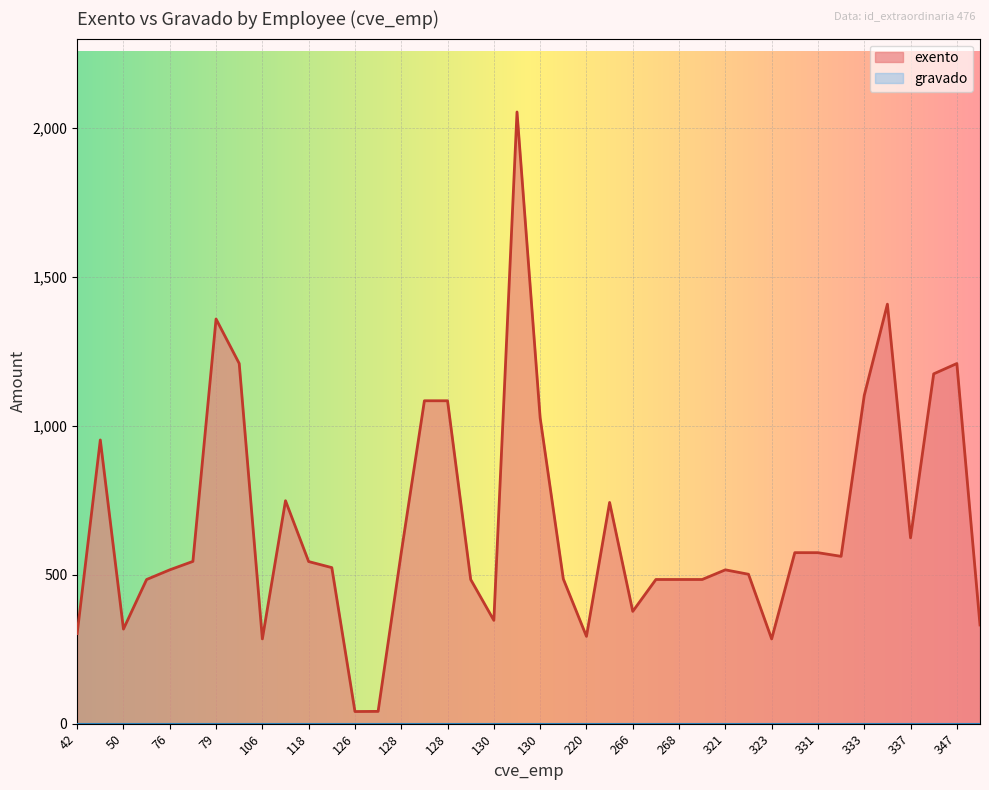

What is the difference between the maximum and second lowest values in the exento series?

2013.4